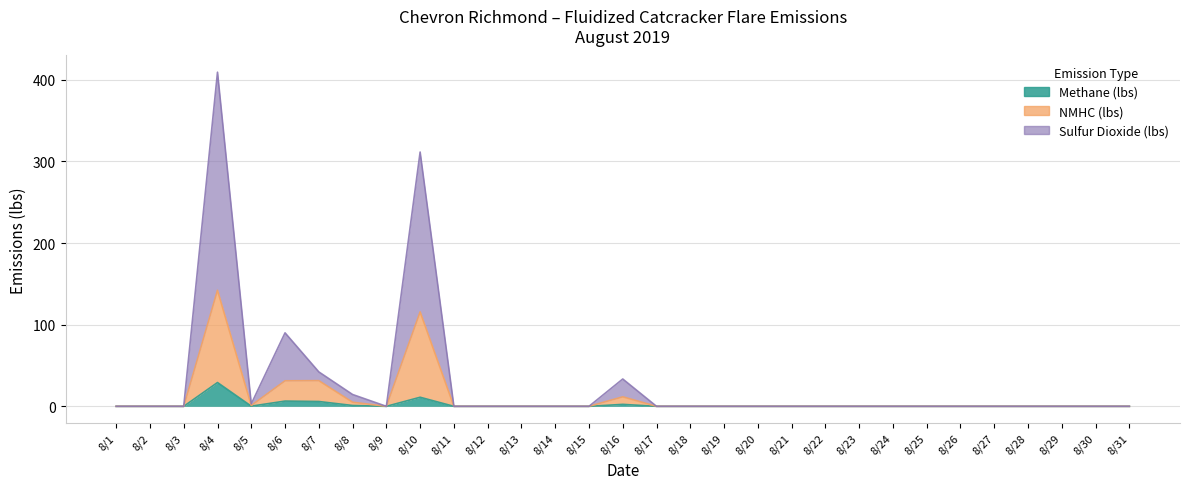

What is the maximum value shown in the chart?

409.3